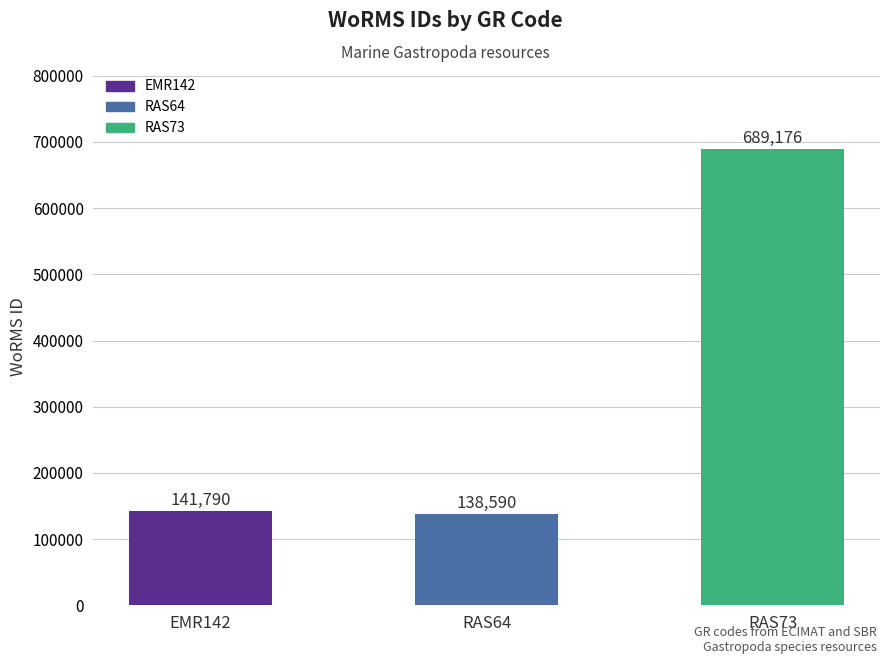

Does the chart contain any negative values?

No